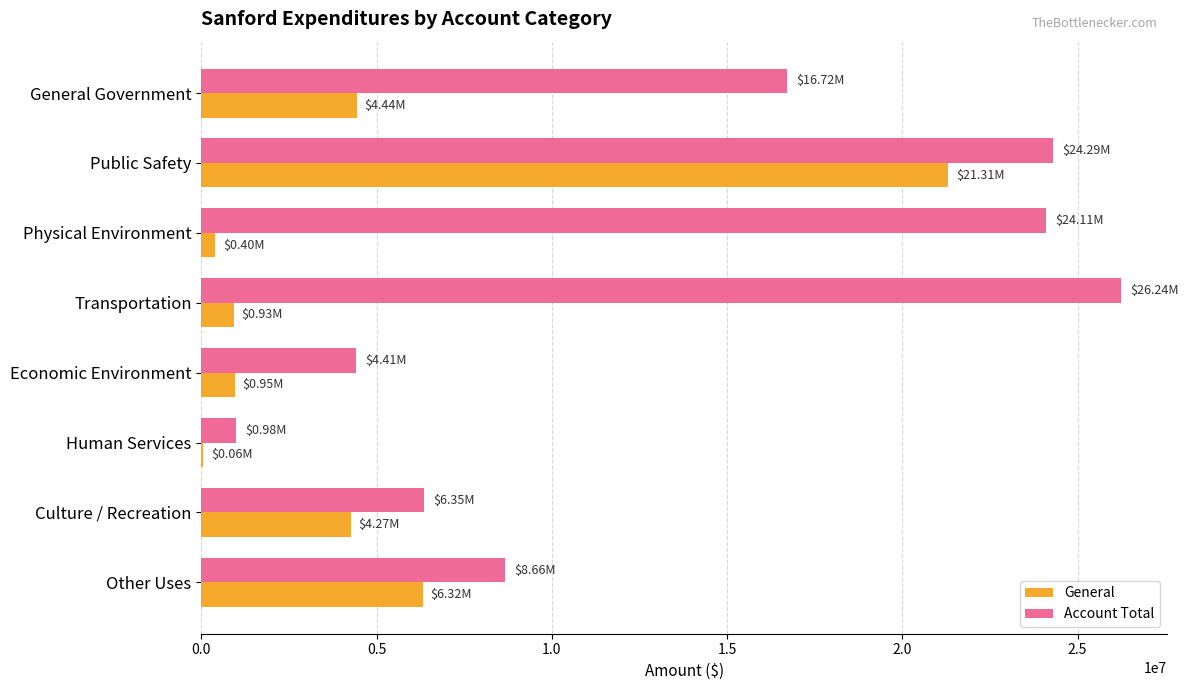

Which series has the widest spread of values?

Account Total